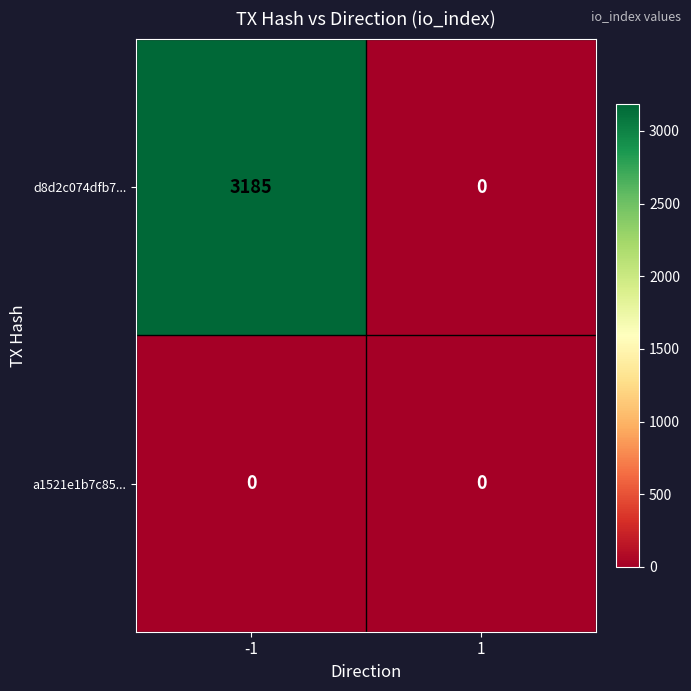

At which category is the sum across all series the highest?

-1